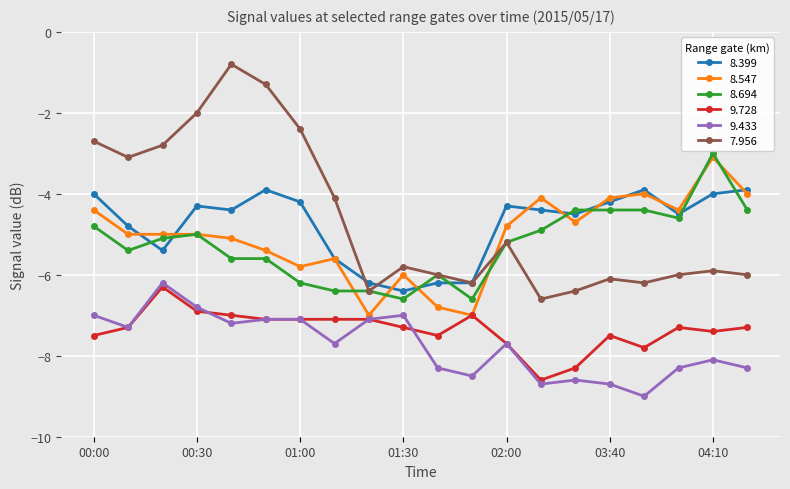

What is the value of the 8.547 point at the 4th from the left?

-5.0